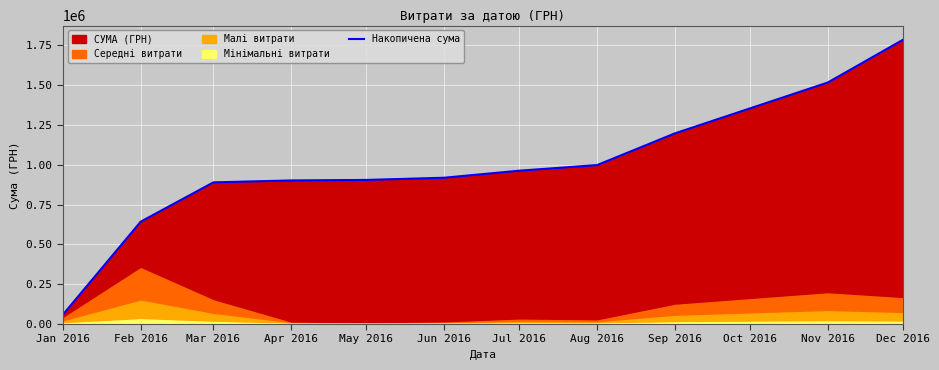

True or false: the data shows 483816.4 at Jul 2016.

False